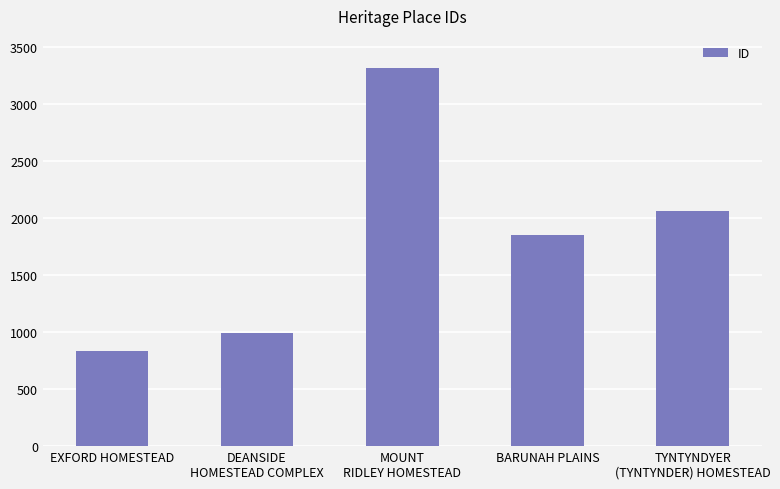

Reading left to right, what are all the values shown in this chart?

832	992	3321	1857	2066